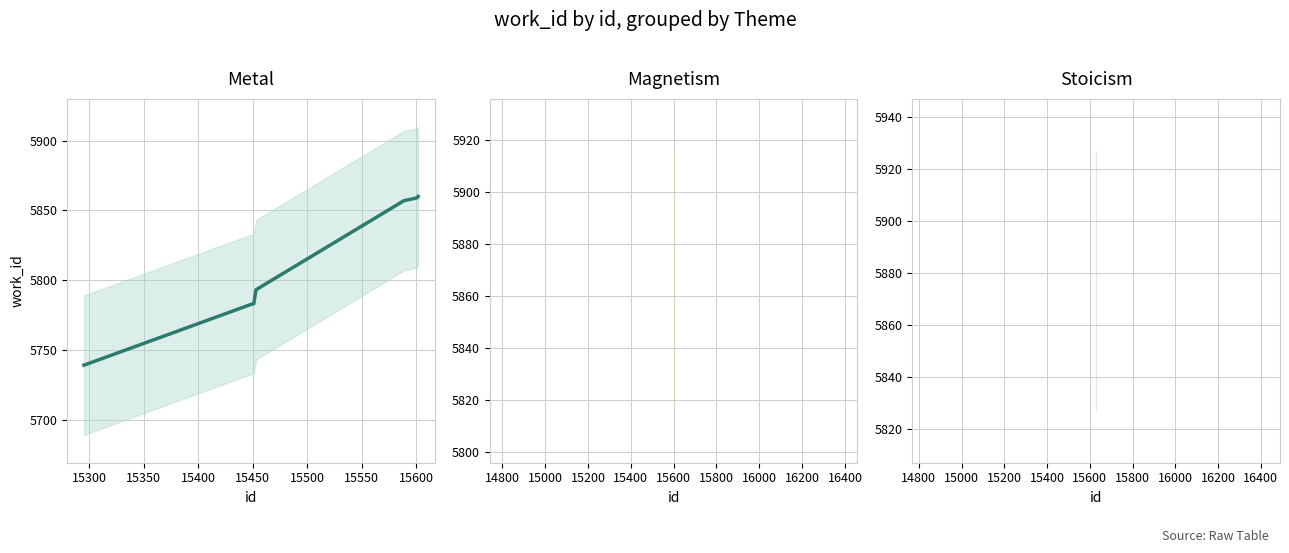

Which has a higher value, 15400 or 15450?

15450